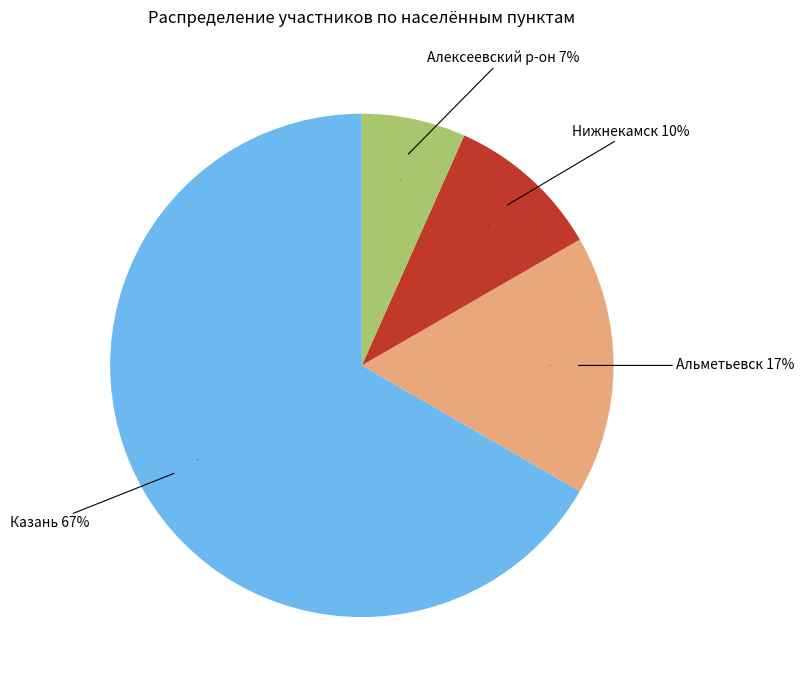

Which slice represents more than half of the pie?

Казань